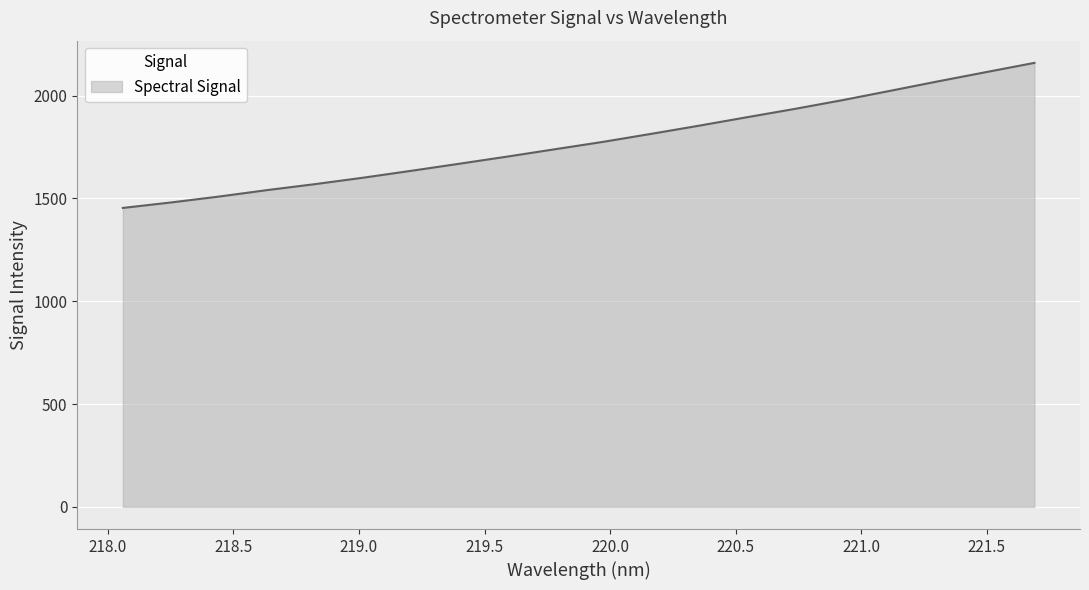

What is the difference between the maximum and minimum values?

705.7